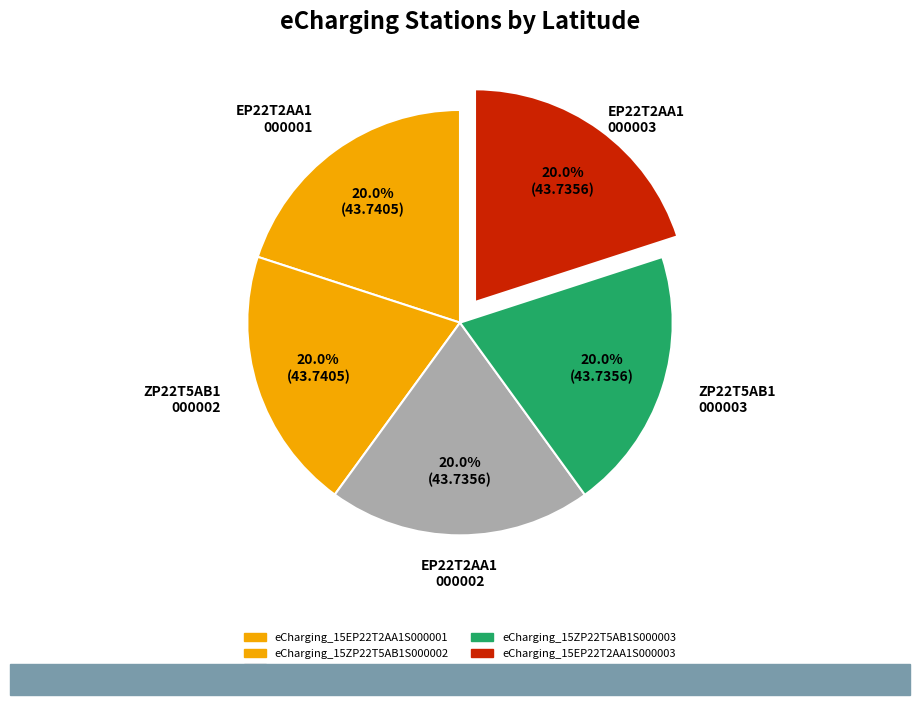

How many segments does this pie chart have?

5